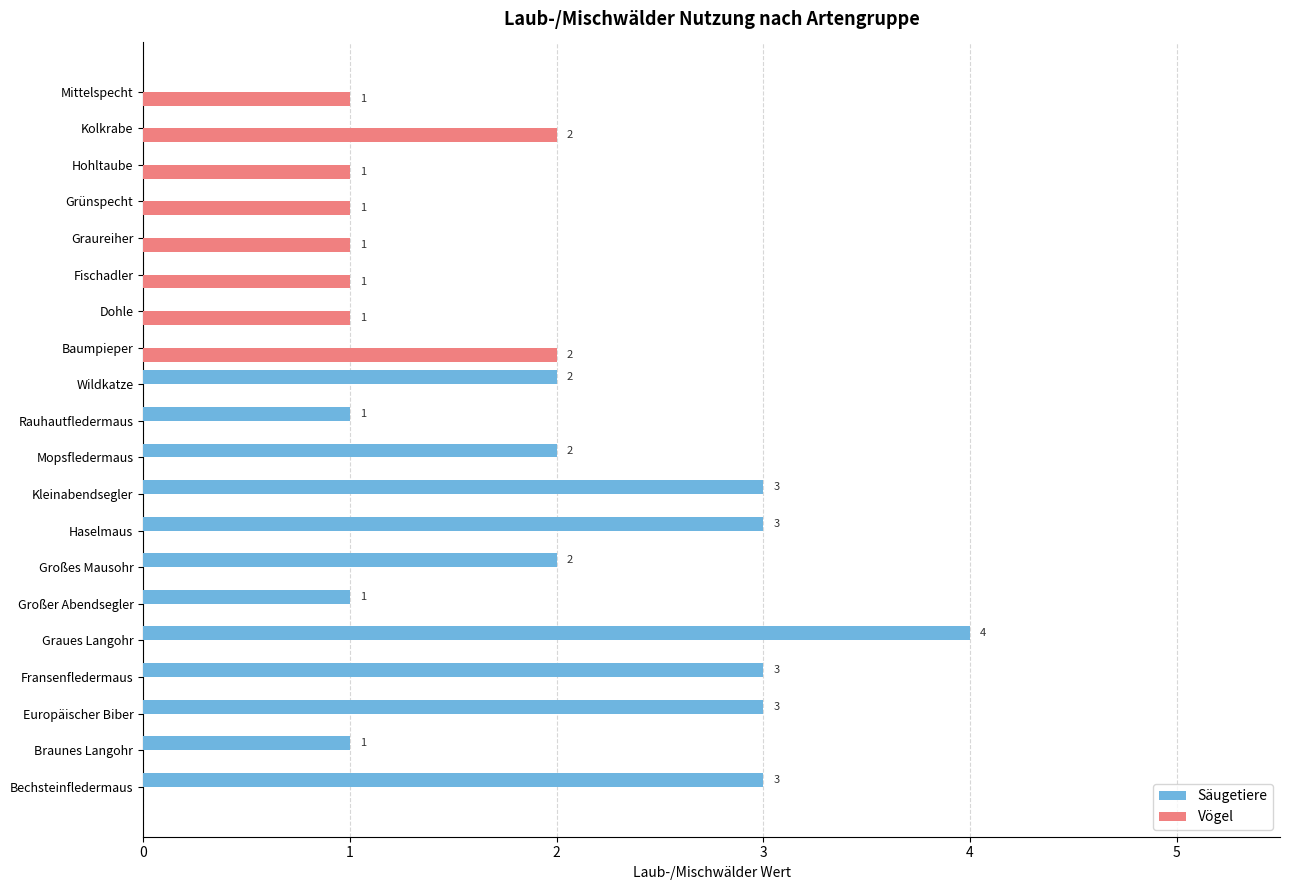

Between Bechsteinfledermaus and Wildkatze, which series saw the biggest shift?

Säugetiere